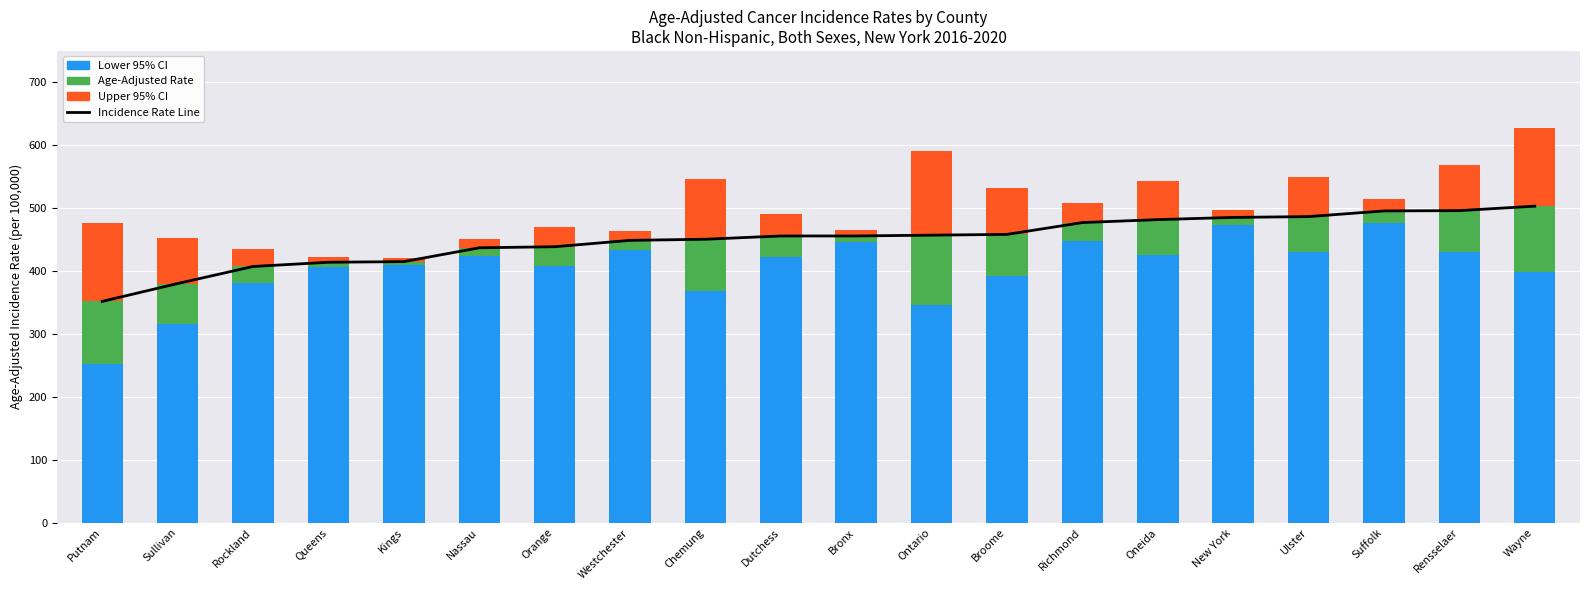

Reading right to left, what are all the values shown in this chart?

Incidence Rate Line: 503.2	496.1	495.6	486.6	485.3	481.8	477.1	458.3	457.1	455.8	455.8	450.6	448.8	438.7	437.0	415.0	414.0	407.3	380.2	351.8
Lower 95% CI: 398.1	430.4	477.0	429.6	473.2	425.5	448.1	392.1	346.7	447.0	422.6	367.8	434.1	408.6	423.3	409.1	406.0	380.5	316.3	252.2
Age-Adjusted Rate: 105.1	65.7	18.6	57.0	12.1	56.3	29.0	66.2	110.4	8.8	33.2	82.8	14.7	30.1	13.7	5.9	8.0	26.8	63.9	99.6
Upper 95% CI: 124.7	72.5	19.2	62.4	12.4	61.5	30.4	73.7	134.0	8.9	35.2	95.2	15.1	31.8	14.1	6.0	8.1	28.2	73.1	124.8